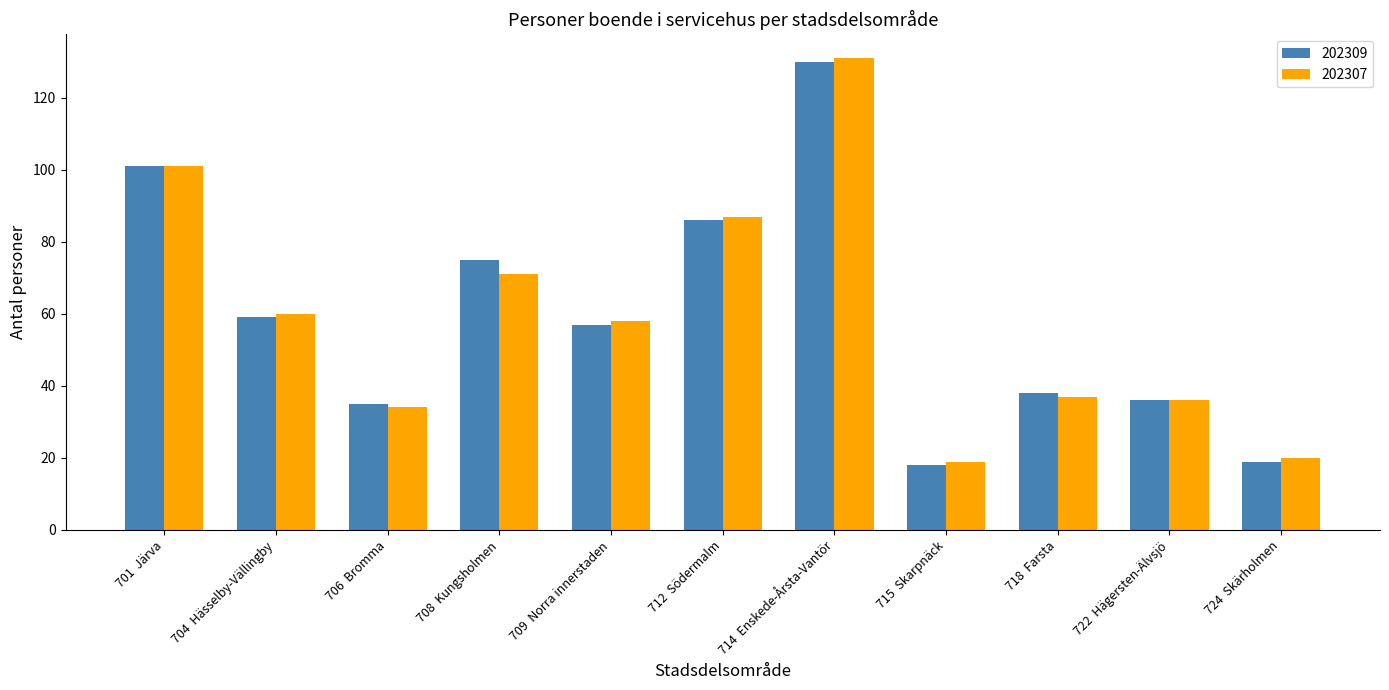

What position from the right is 714  Enskede-Årsta-Vantör?

5